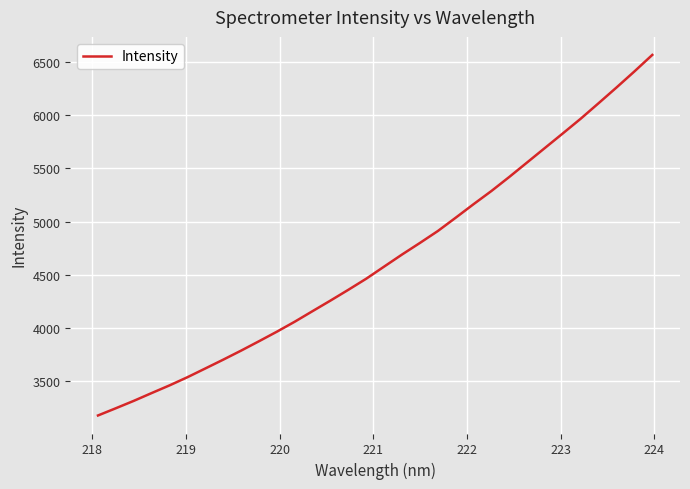

What is the difference between the maximum and minimum values?

3393.2